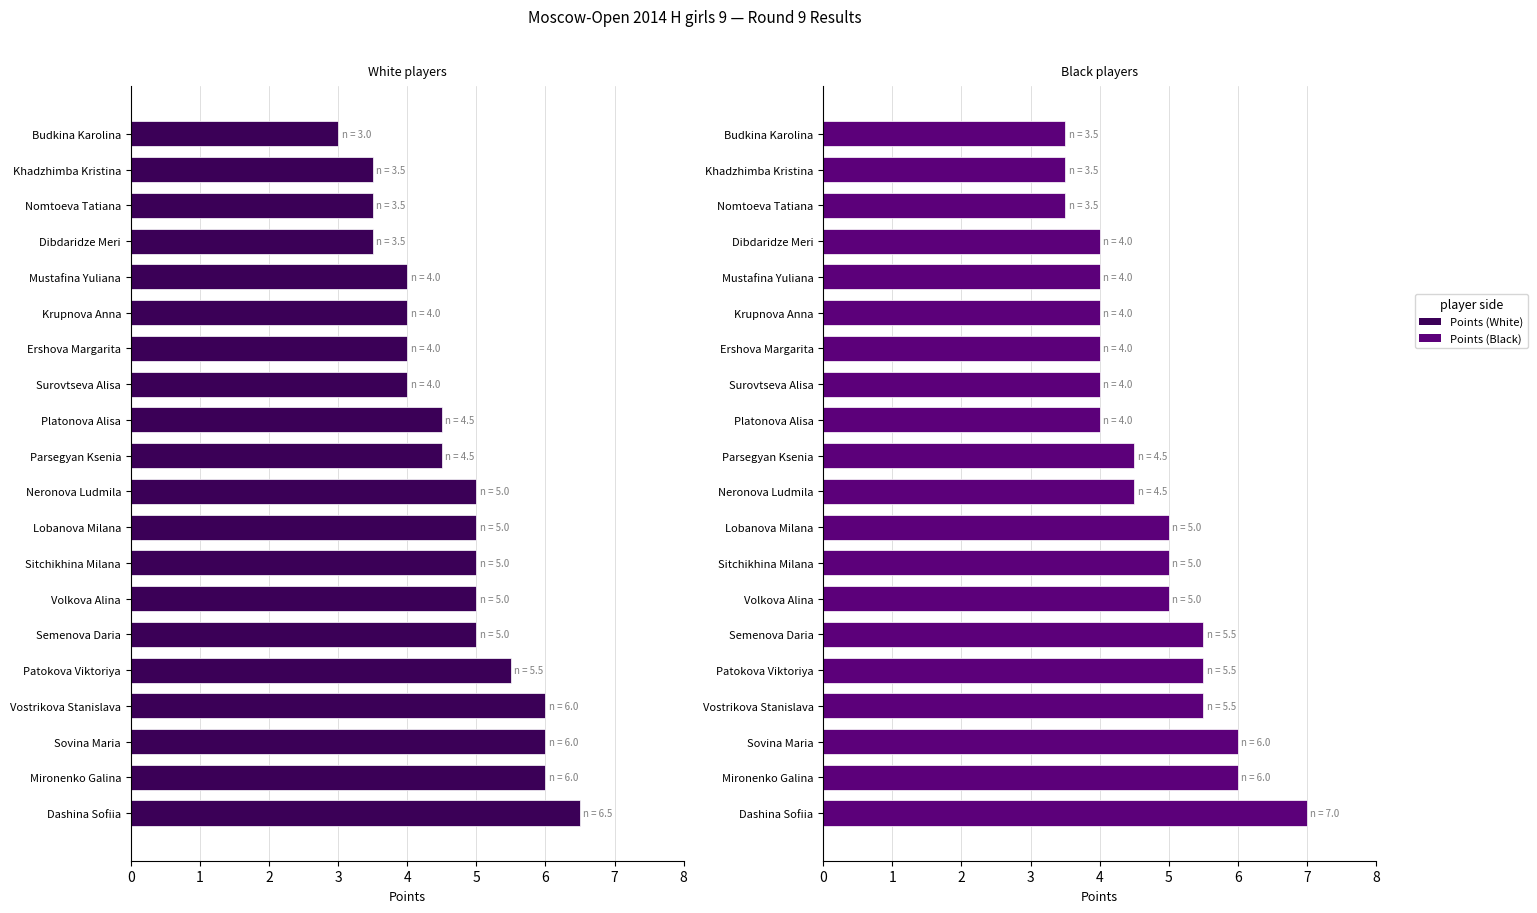

What is the sum of all Points (Black) values?

94.0